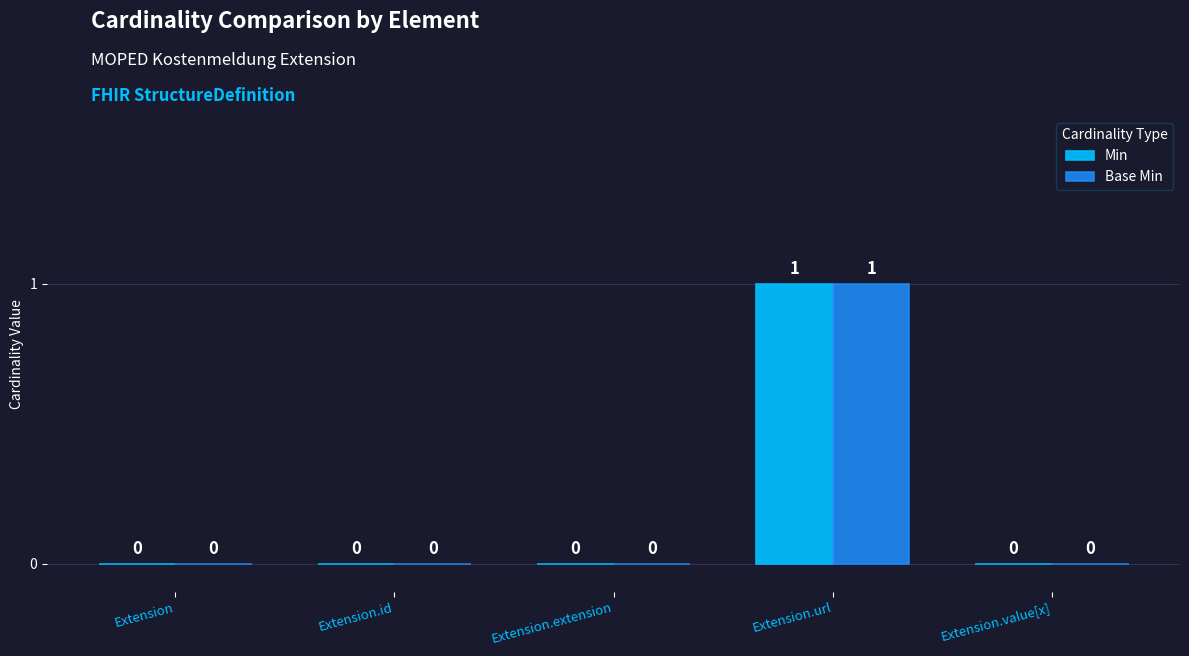

How many Min values are between 0 and 1?

5